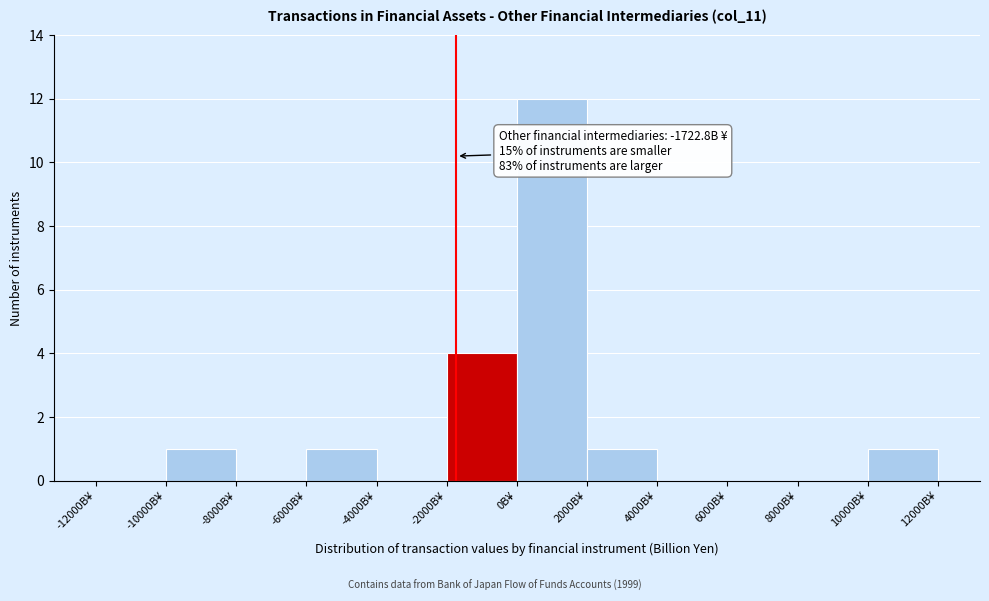

Which range on the x-axis has the tallest bar?

0 to 2000